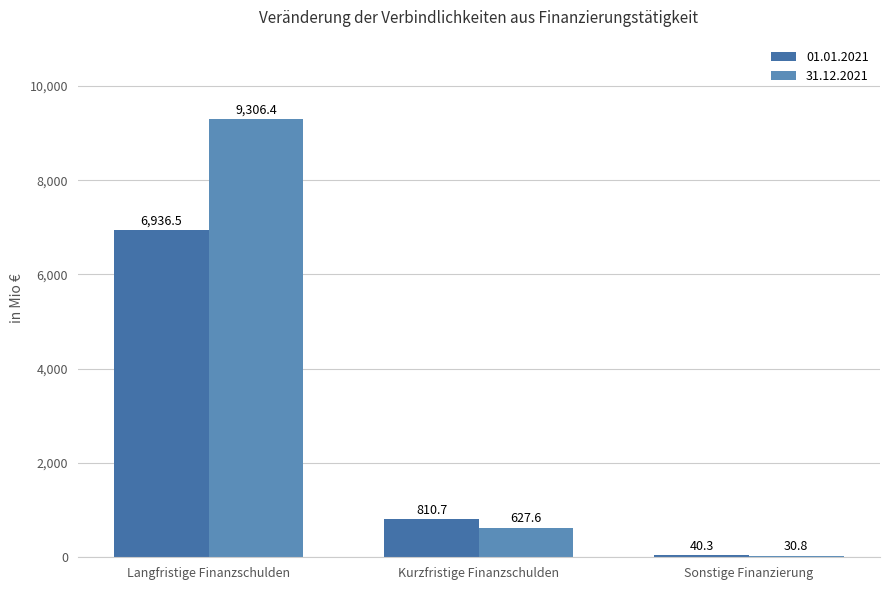

How many values in the 31.12.2021 series exceed 627?

2